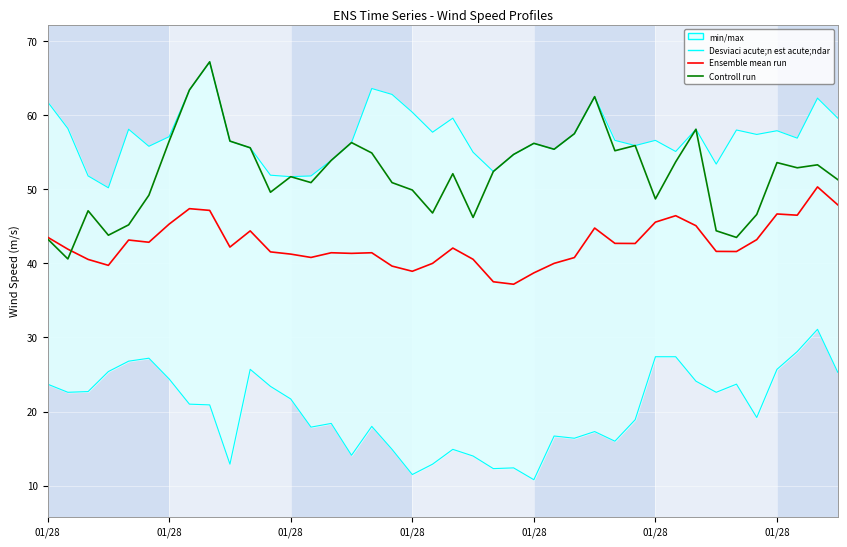

Rank the series by their average value, from highest to lowest.

Controll run, Ensemble mean run